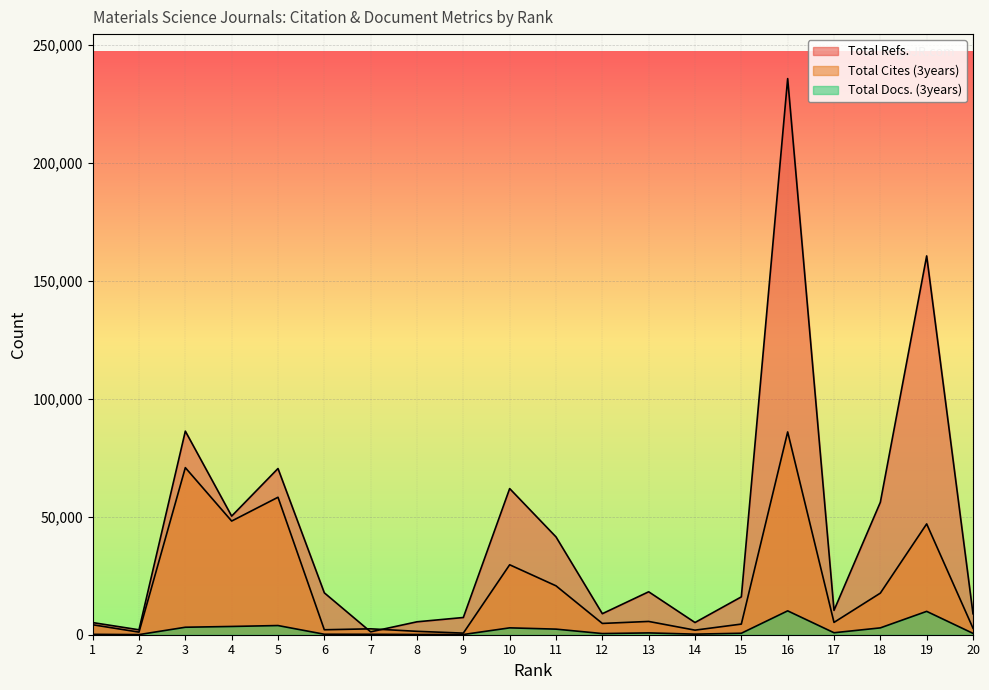

At which label does Total Docs. (3years) reach its minimum?

2